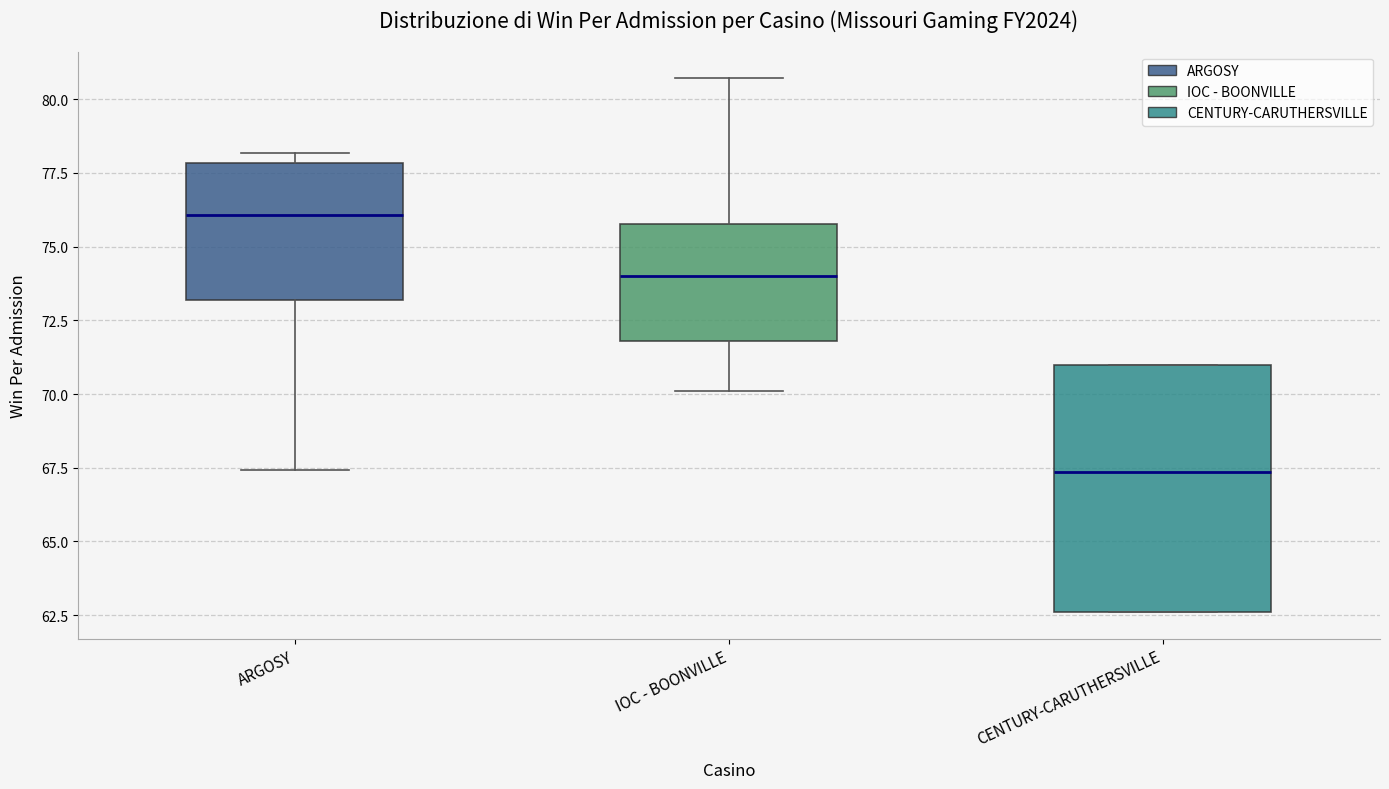

Reading left to right, read every box against the y-axis: the position of its median line, the range the box covers, and the ends of its whiskers. The values are not printed on the chart, so give them approximately, as read against the axis.

ARGOSY: median 76.0, box 73.0 to 78.0, whiskers 67.5 to 78.0 (just above the box's upper edge)
IOC - BOONVILLE: median 74.0, box 72.0 to 76.0, whiskers 70.0 to 80.5
CENTURY-CARUTHERSVILLE: median 67.5, box 62.5 to 71.0, whiskers 62.5 to 71.0